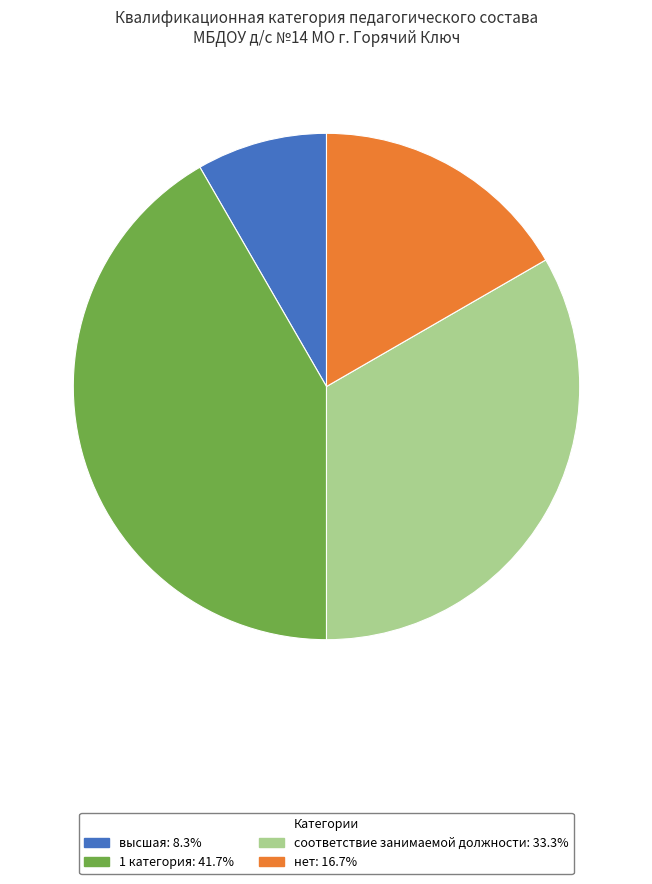

Count the number of slices in the pie.

4